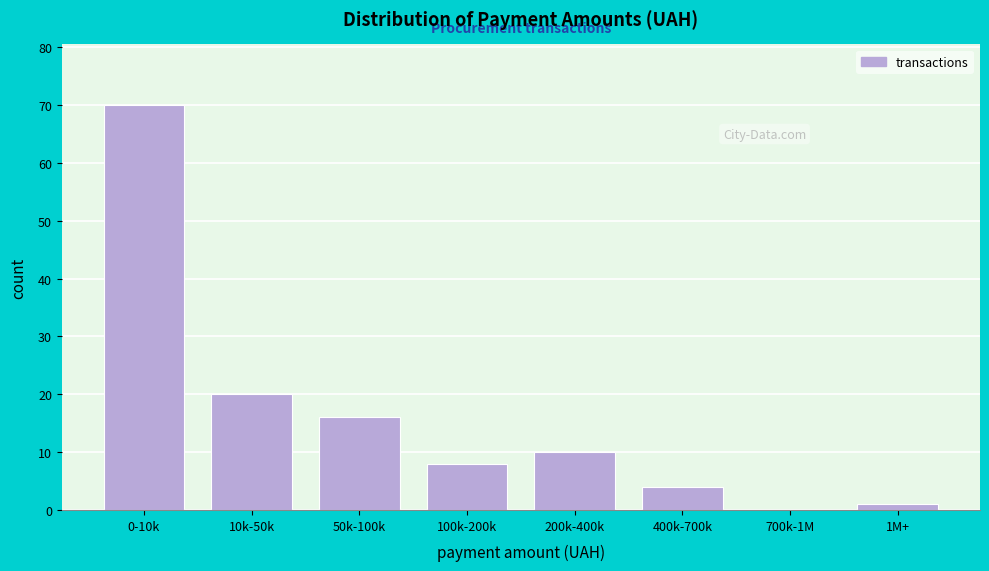

Reading right to left, extract all data points from this chart.

1M+=1	700k-1M=0	400k-700k=4	200k-400k=10	100k-200k=8	50k-100k=16	10k-50k=20	0-10k=70